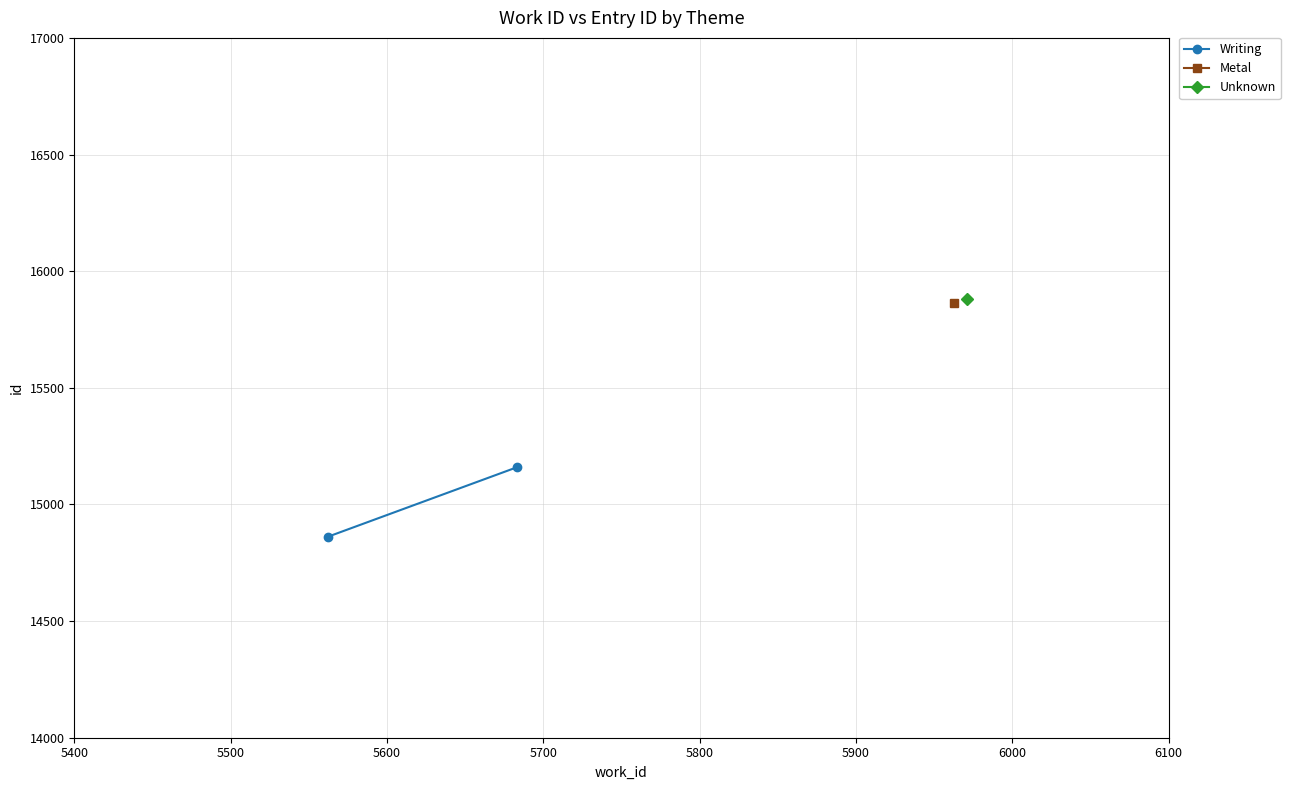

True or false: the data shows 25122 at 5500.

False